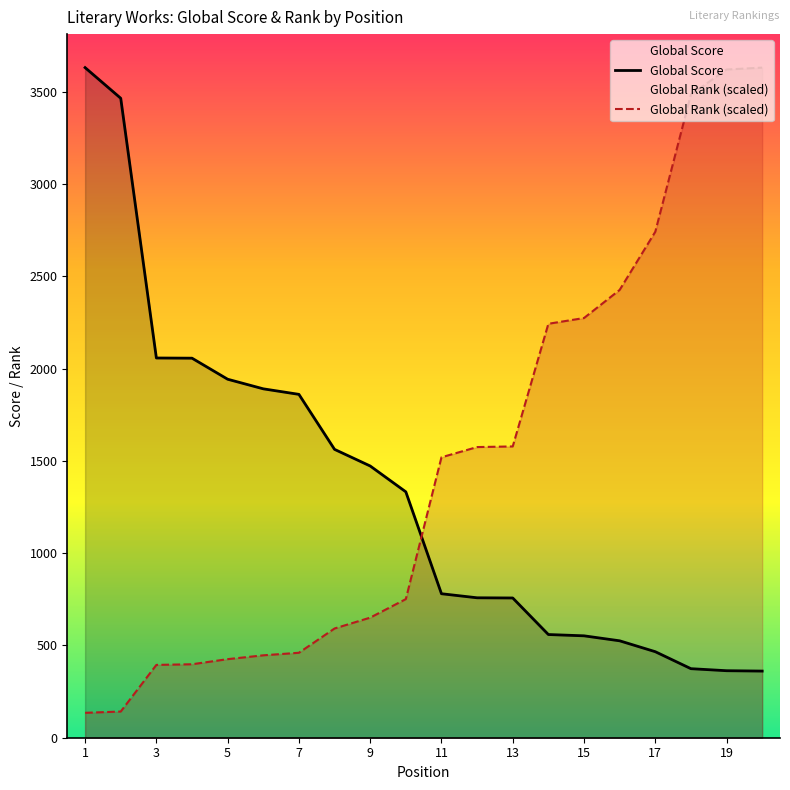

What is the highest value of the Global Rank series?

3630.0